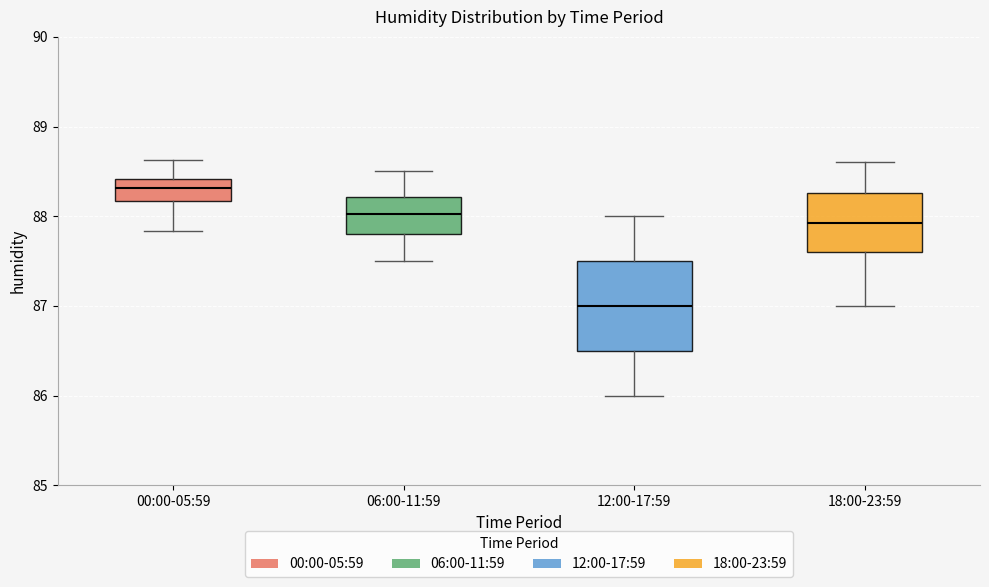

Which box has the highest median line?

00:00-05:59